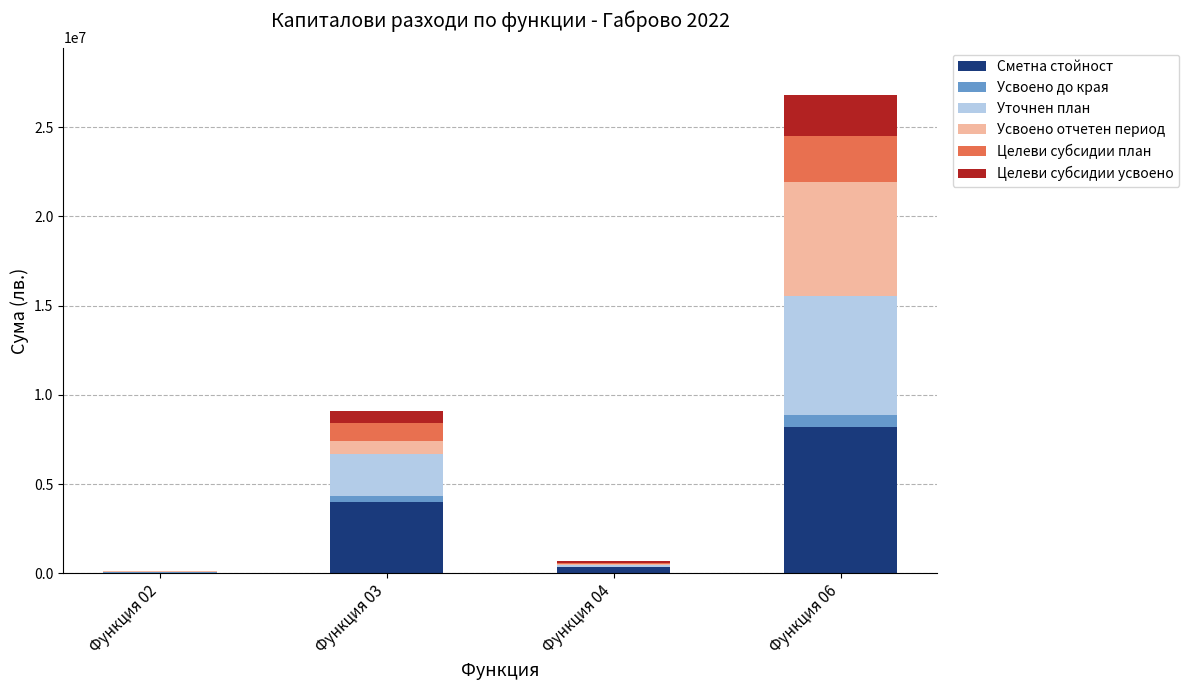

What value does the Сметна стойност series have at Функция 02, to the nearest 10?

45350